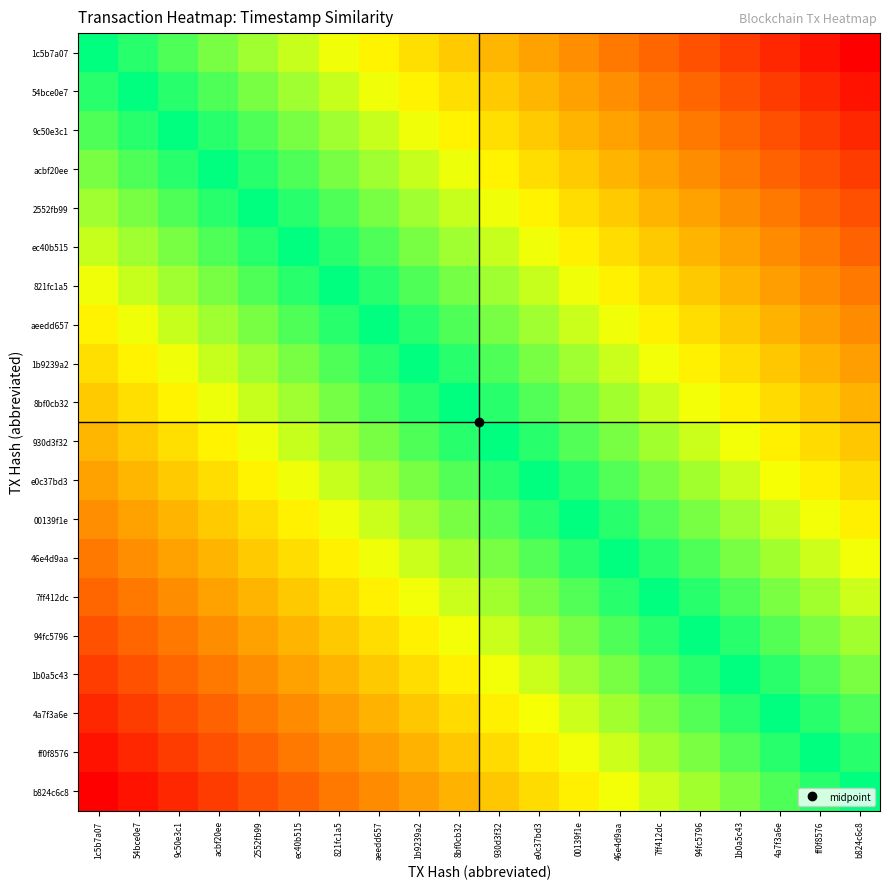

What is the maximum value shown in the chart?

1.0